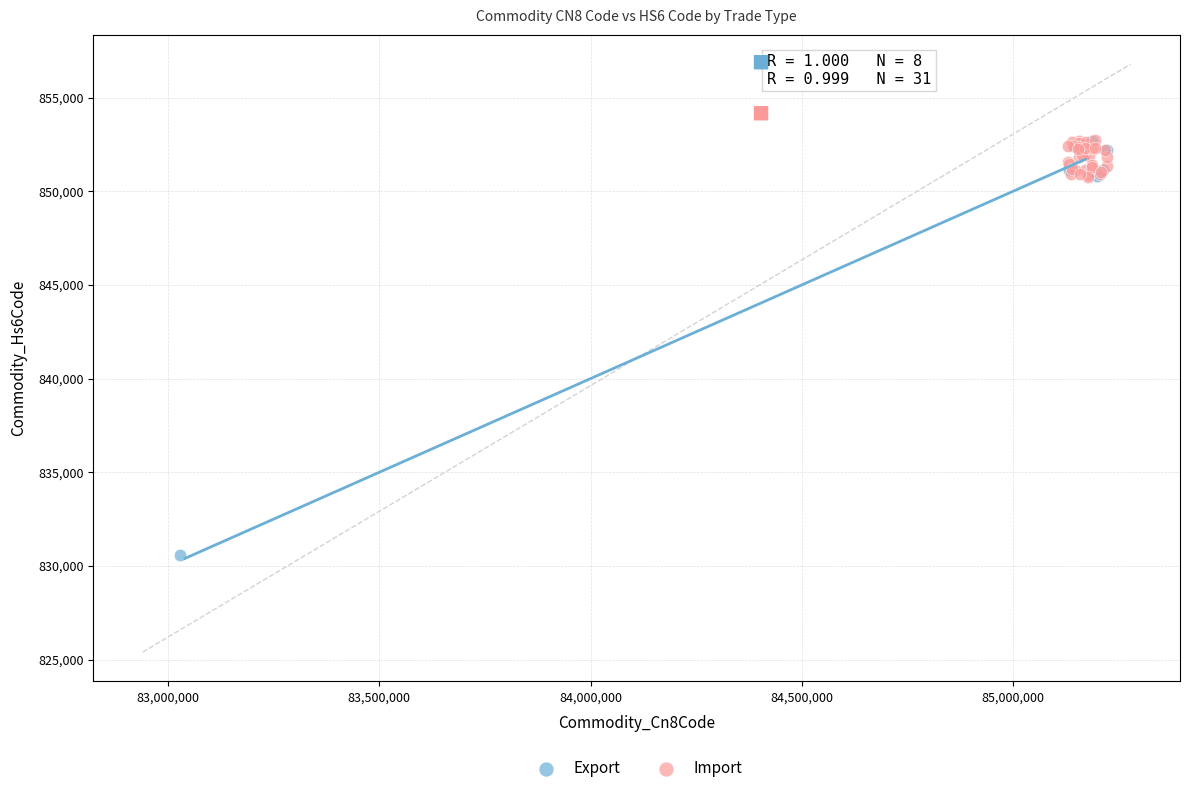

Which series has the largest Y range (max minus min)?

Export